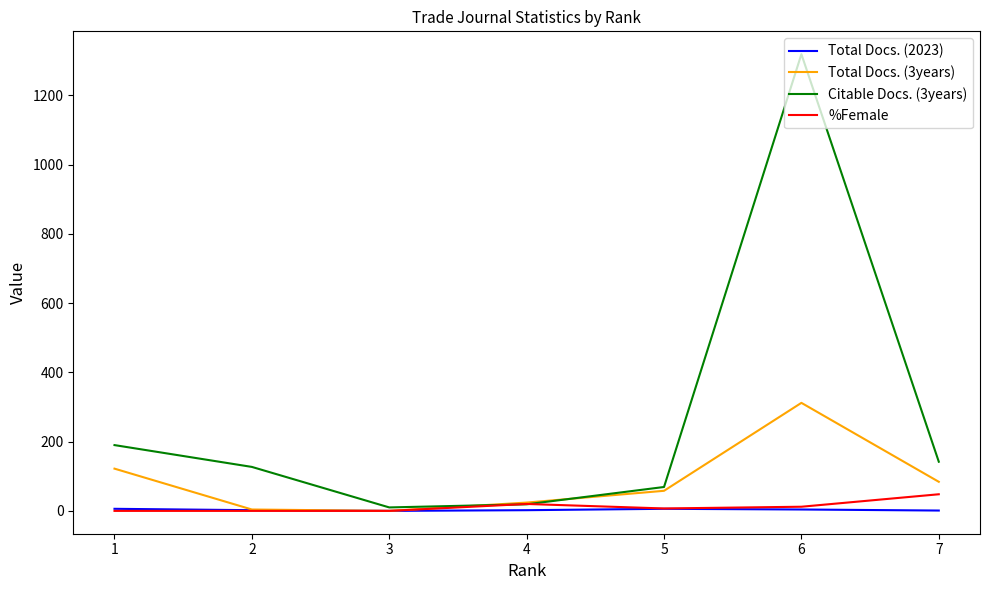

How many lines are shown in the chart?

4